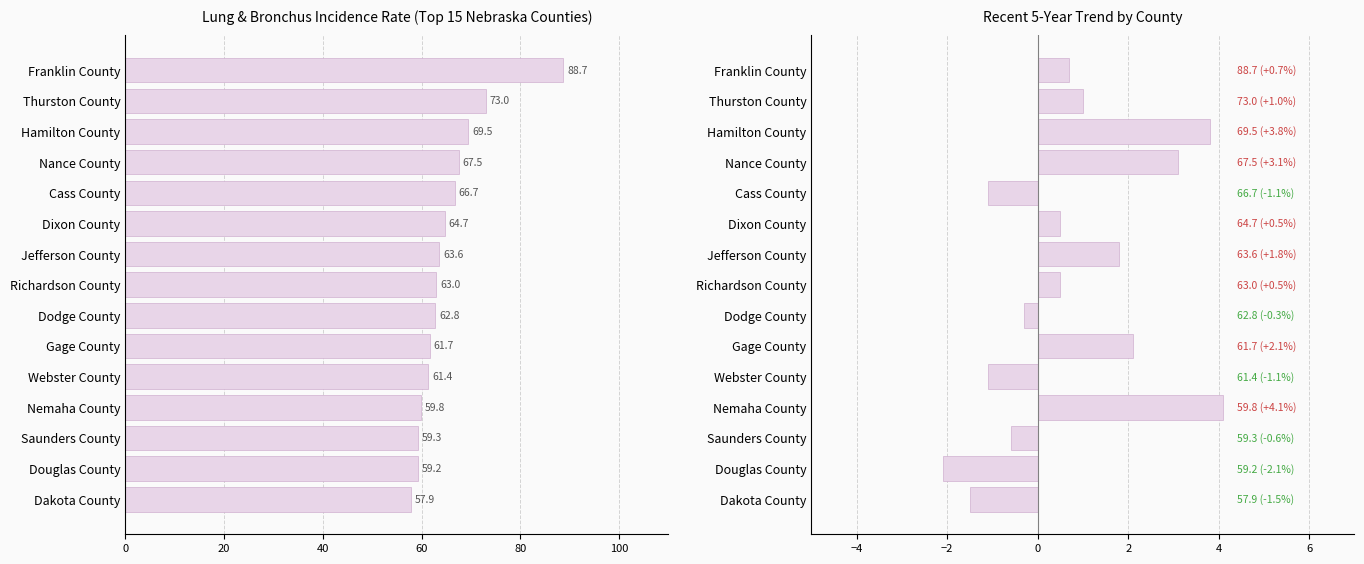

How many categories are shown in the chart?

15